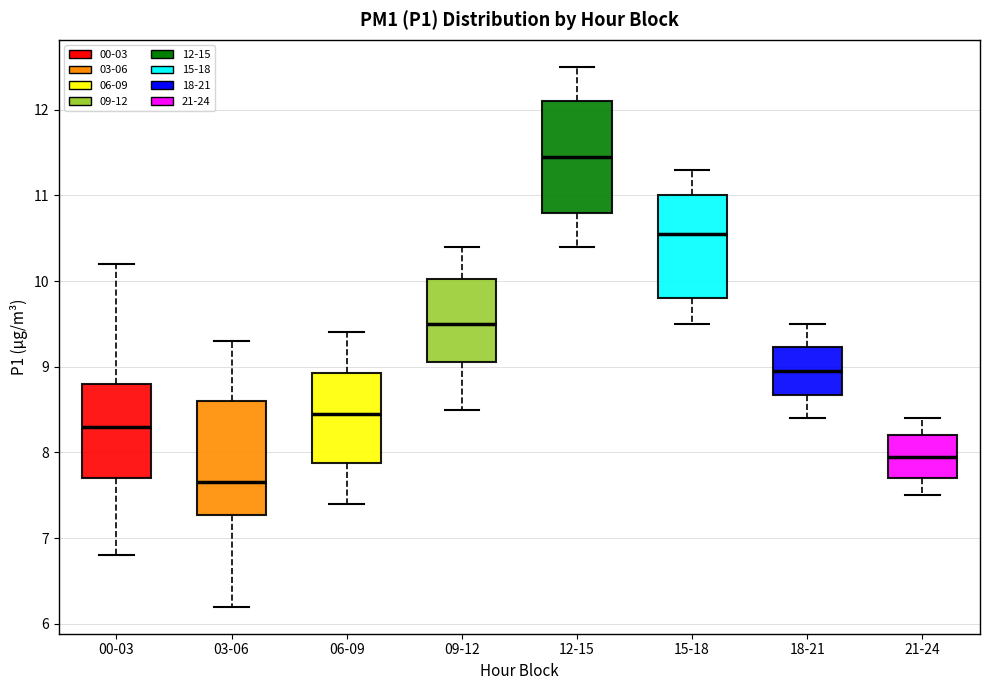

Which box's median line is the lowest?

03-06